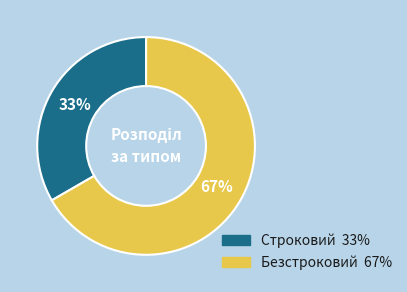

The Безстроковий slice represents 80% of the pie. True or false?

False